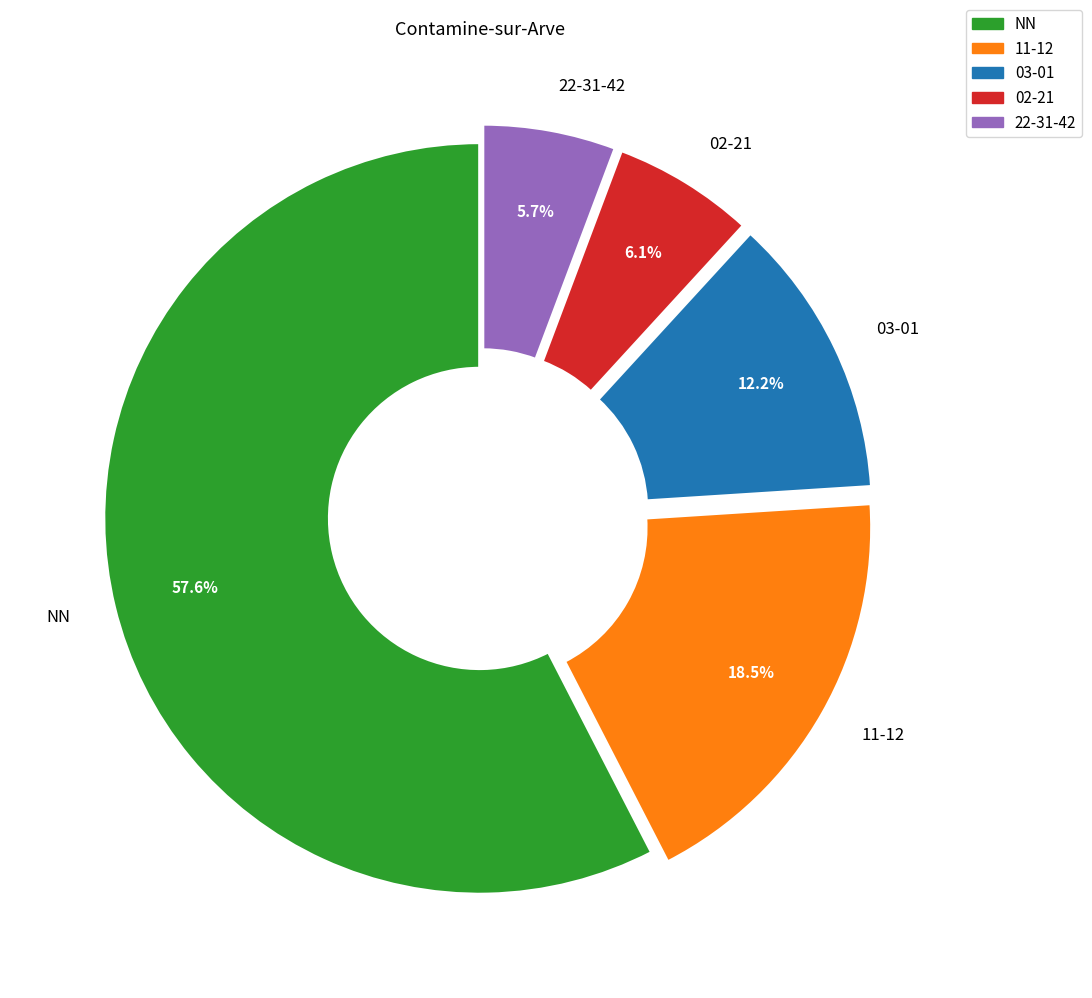

Which has a higher value, 22-31-42 or 11-12?

11-12